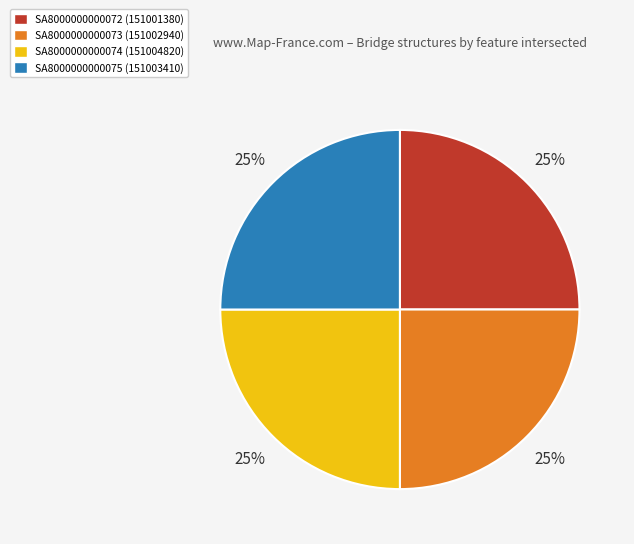

Is there any slice that represents more than half of the pie?

No